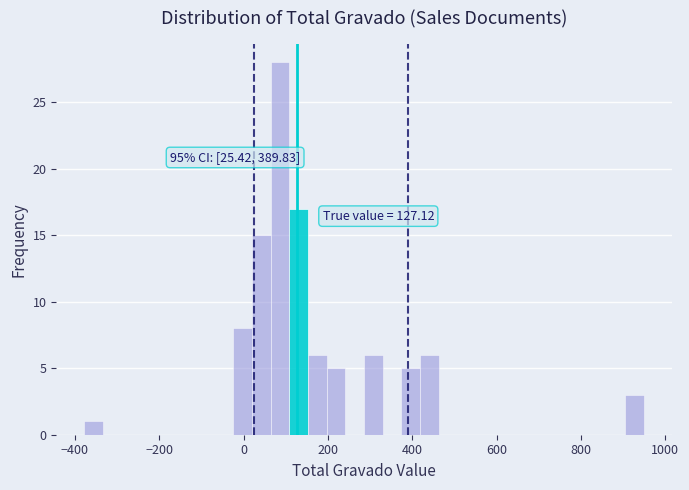

Around what value on the x-axis is the tallest bar? Give the approximate position of its centre, as read against the axis.

80